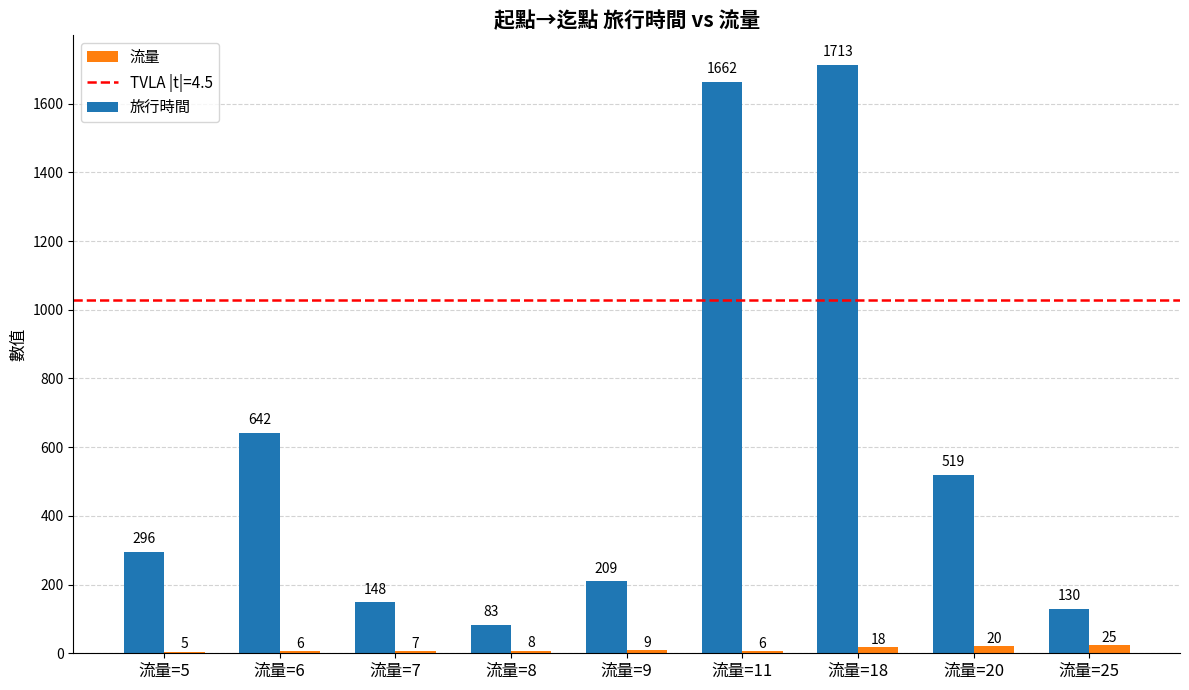

How many groups of bars are there?

9